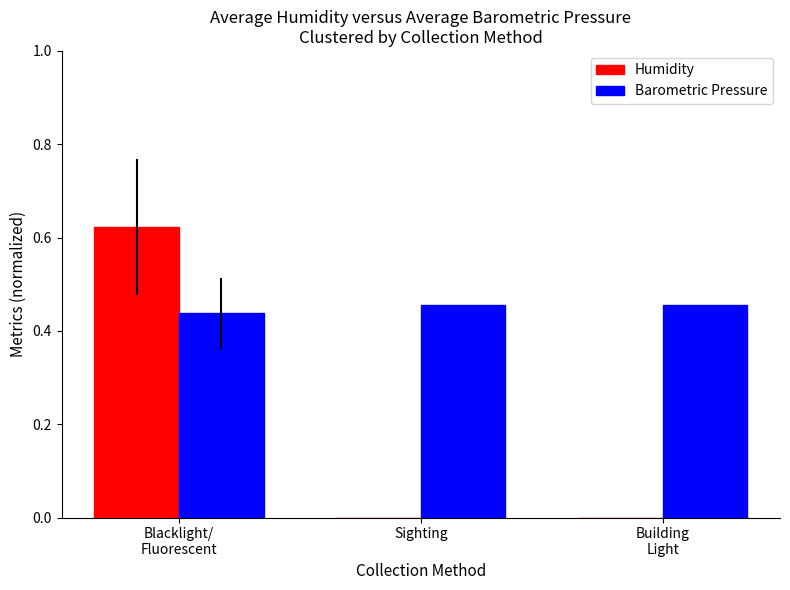

Are the bars grouped side by side (vs. stacked)?

Yes